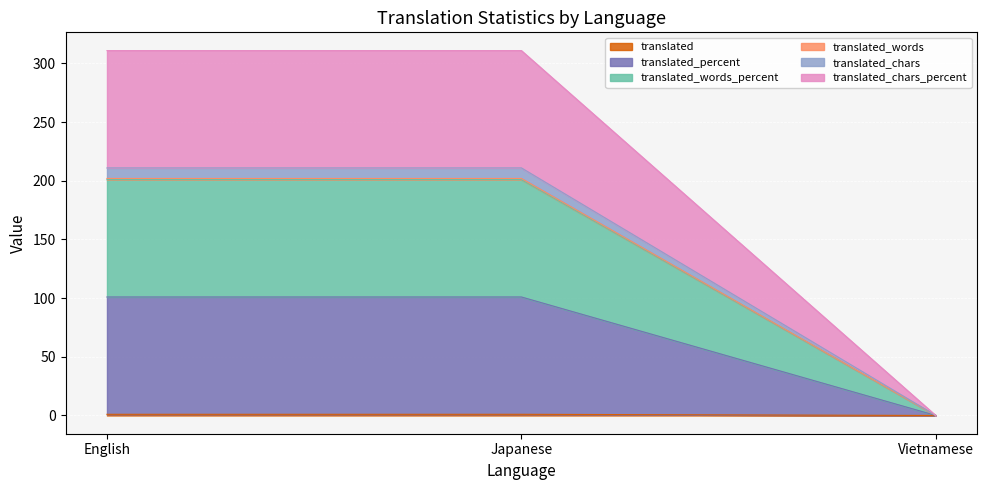

Does the chart display data point markers on the line(s)?

No